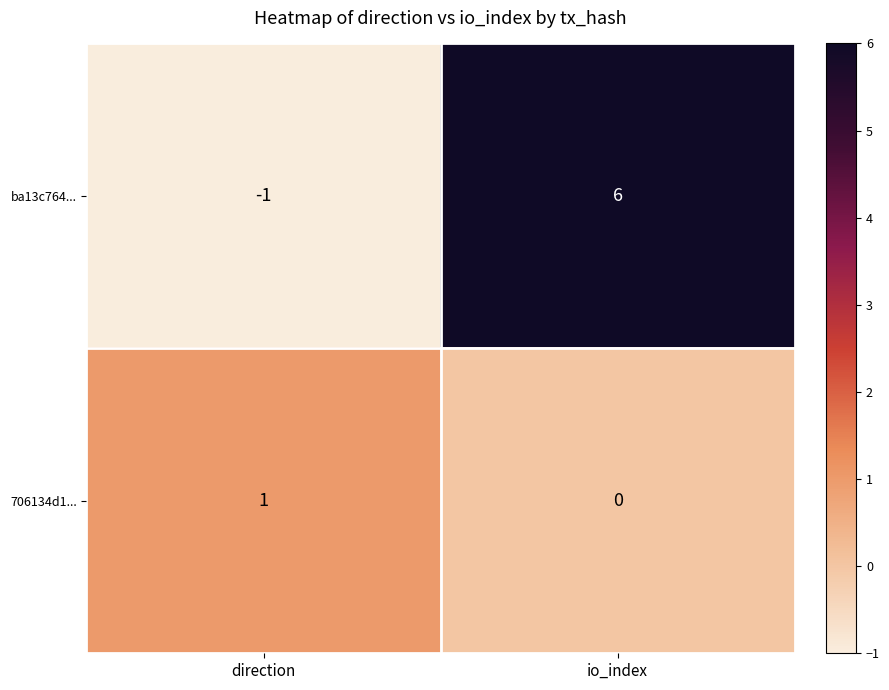

What is the sum of the ba13c764... values at io_index and direction?

5